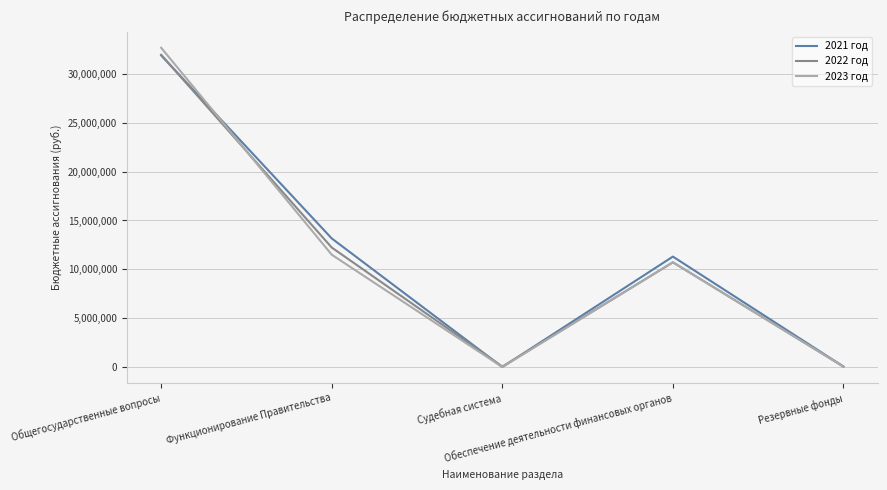

What is the difference between the highest and lowest values at Общегосударственные вопросы?

782227.3